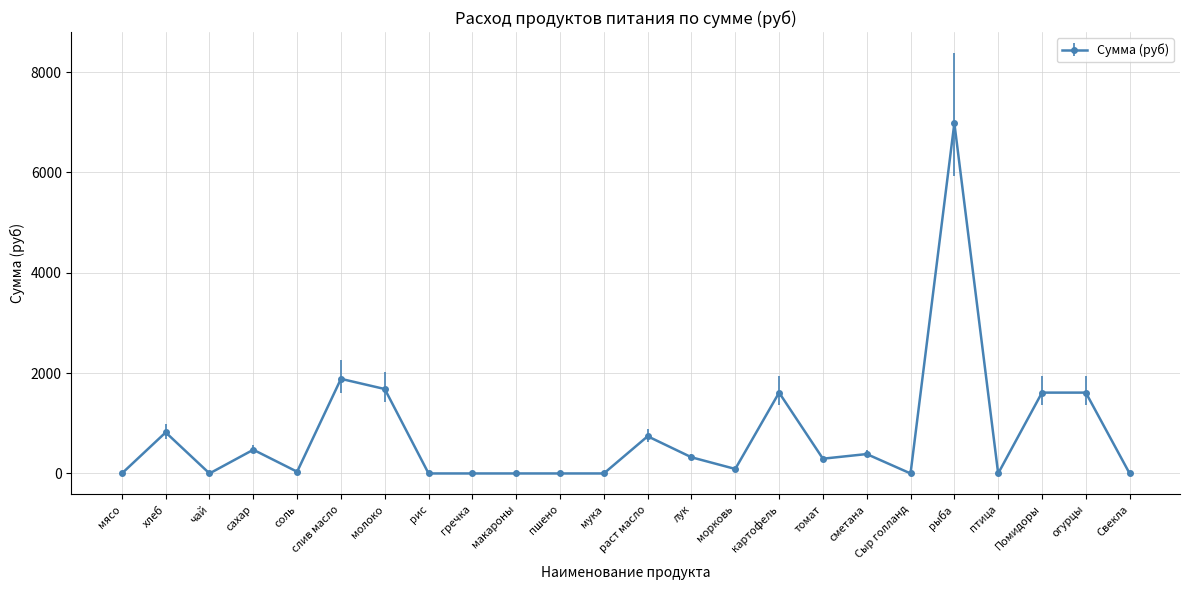

Where does the data first go above 294?

хлеб